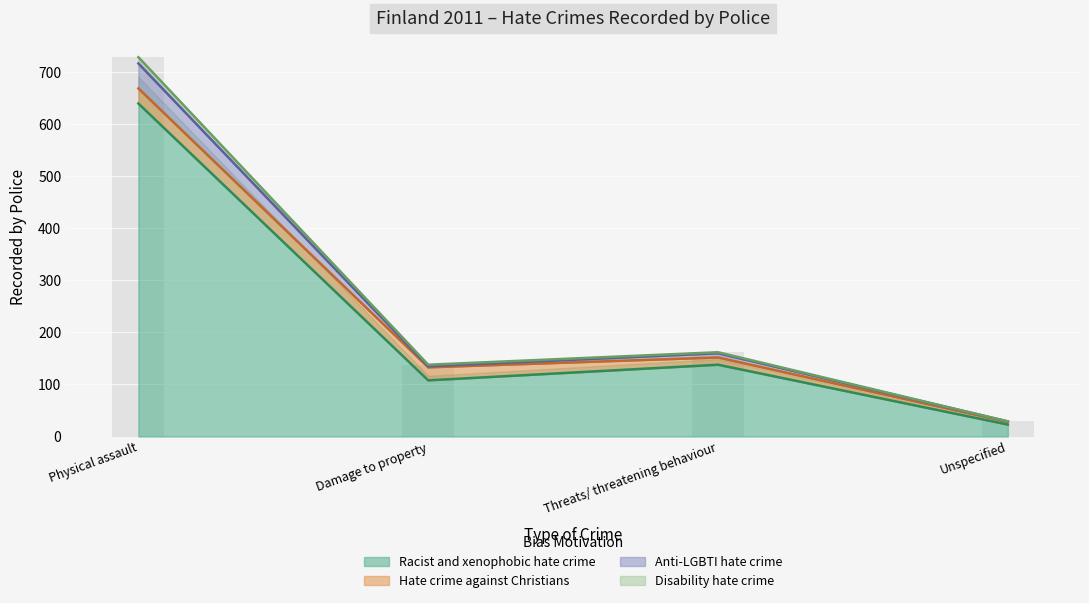

At how many categories does at least one series exceed 465?

1